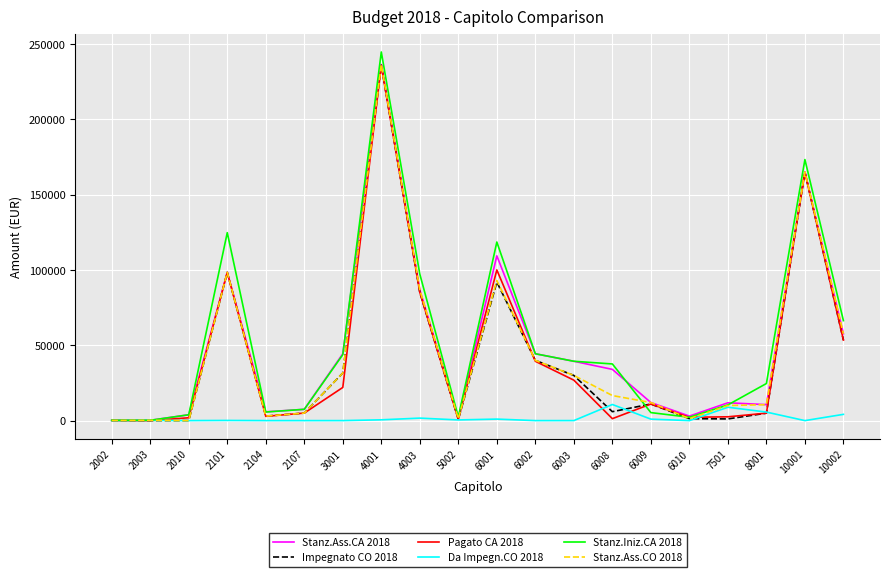

What are all the series names shown in the legend?

Stanz.Ass.CA 2018, Impegnato CO 2018, Pagato CA 2018, Da Impegn.CO 2018, Stanz.Iniz.CA 2018, Stanz.Ass.CO 2018